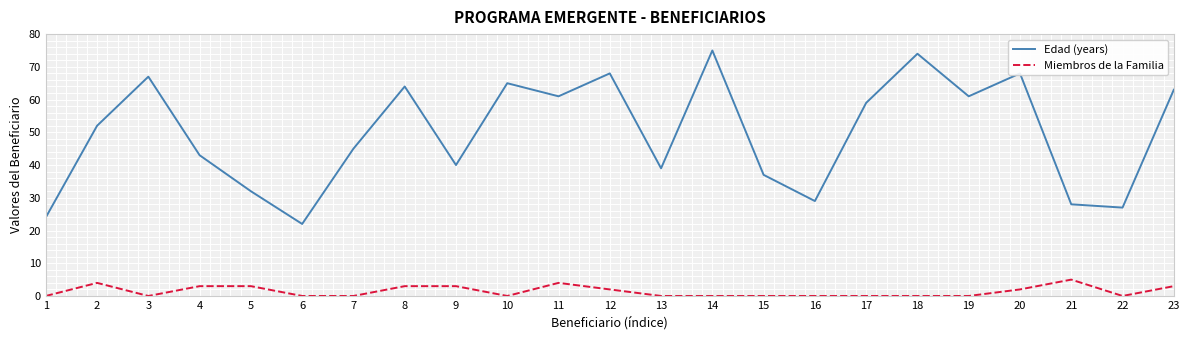

What are all the series names shown in the legend?

Edad (years), Miembros de la Familia